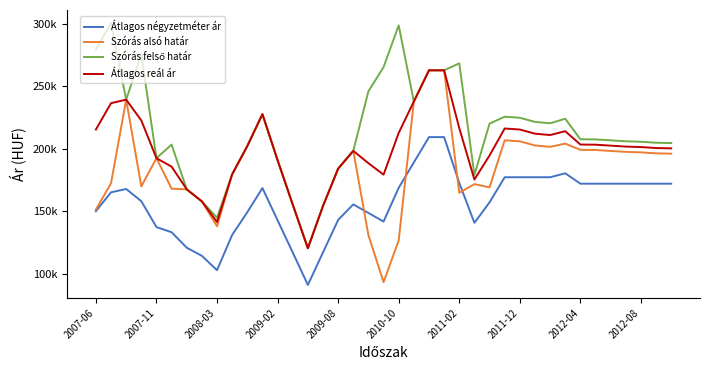

Is this an area chart (filled region under the line)?

No